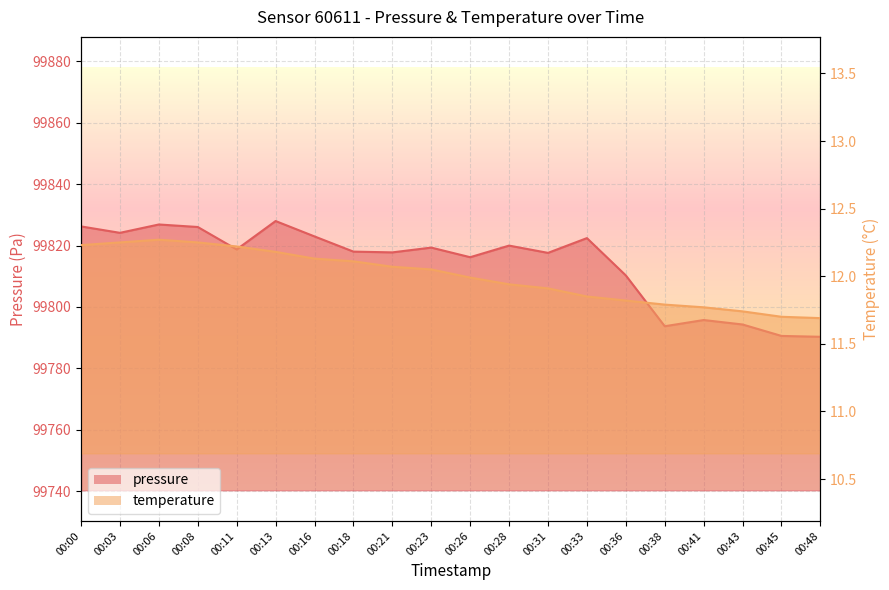

Where is the first local minimum for pressure?

00:03